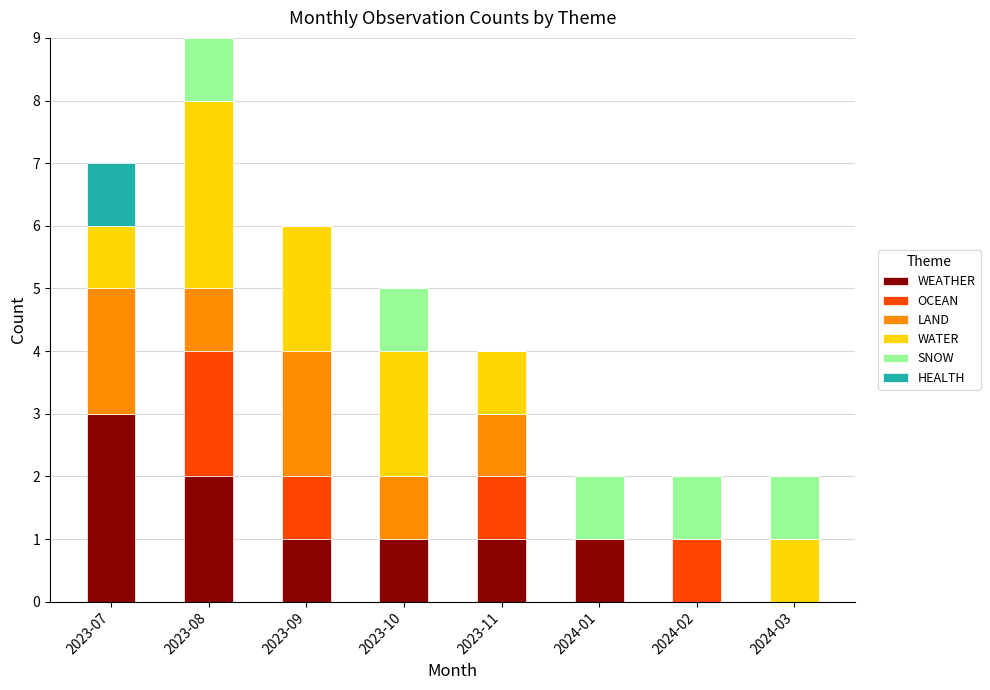

At which category is the sum across all series the highest?

2023-08